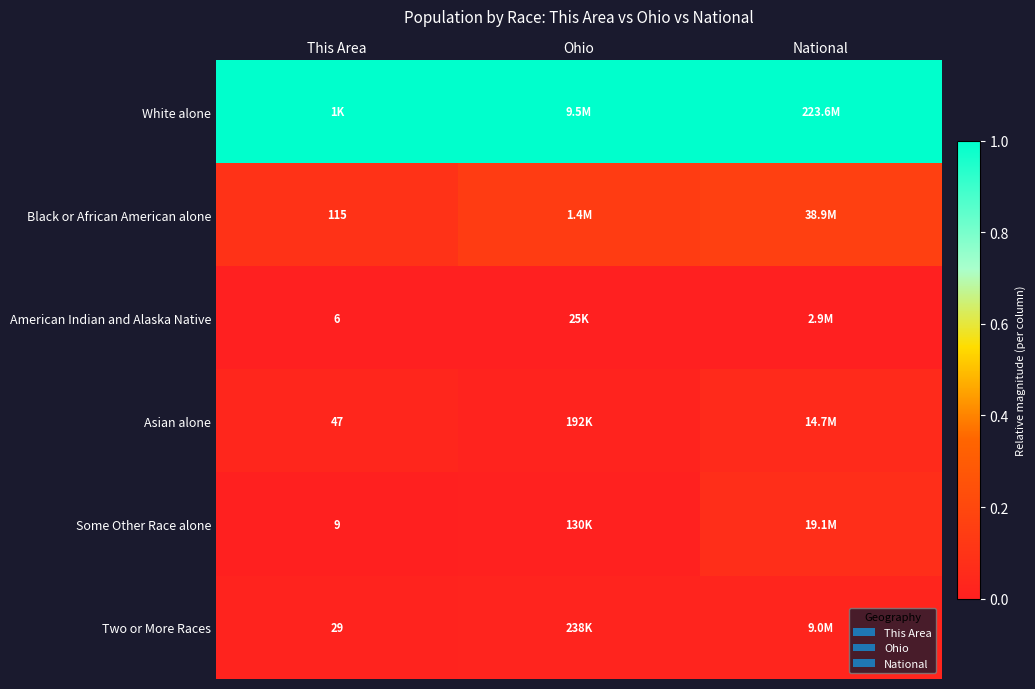

List the series in order of their peak value, highest first.

White alone, Black or African American alone, Some Other Race alone, Asian alone, Two or More Races, American Indian and Alaska Native